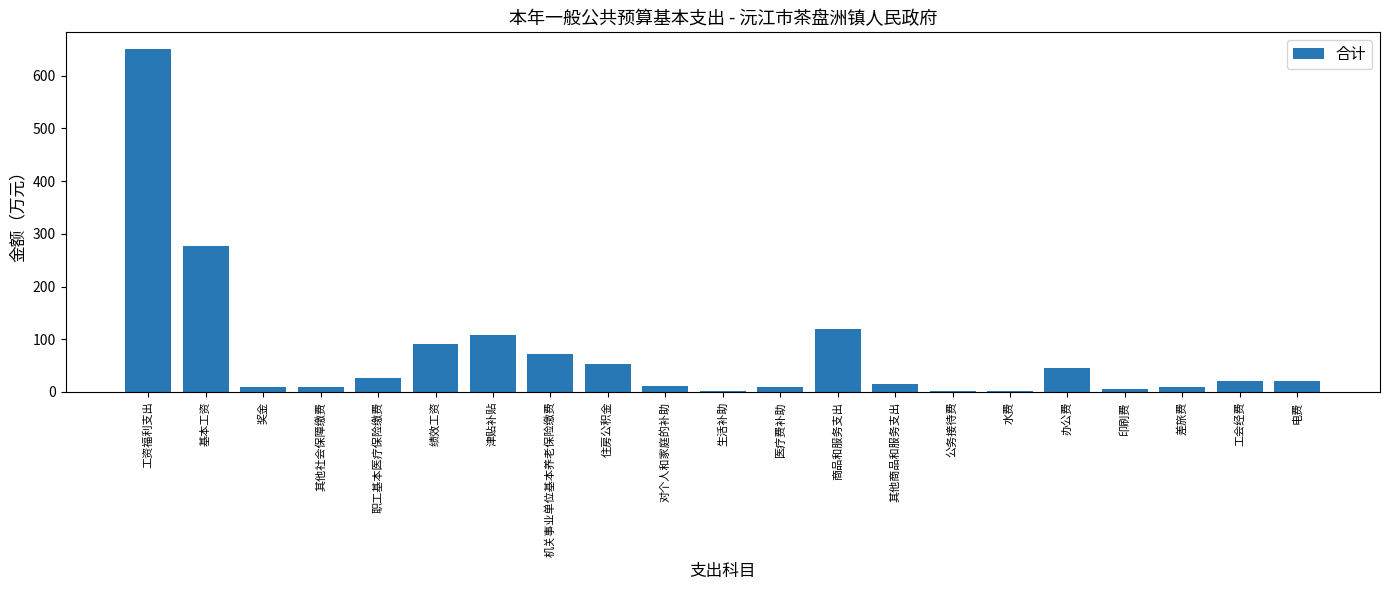

What is the sum of all values?

1558.8